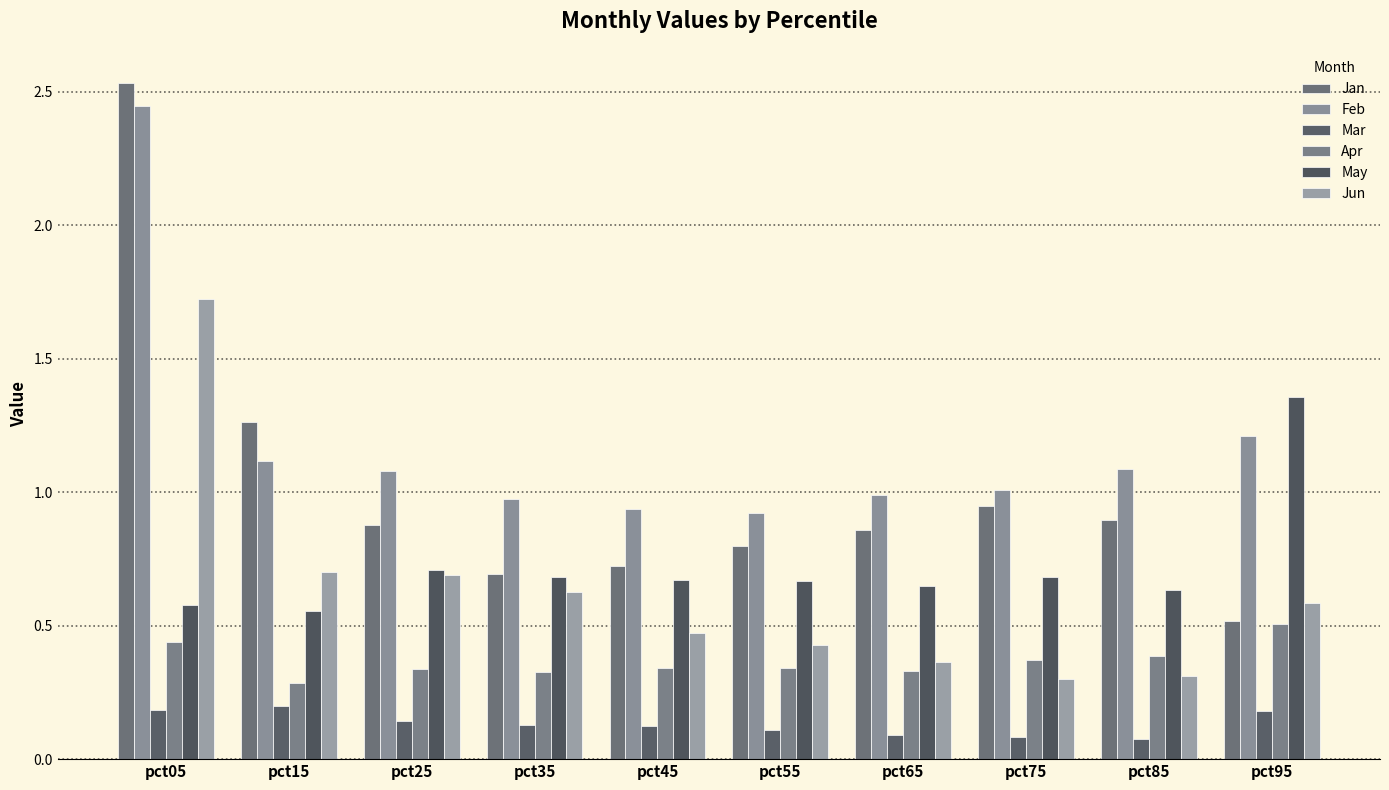

How many series are shown in this chart?

6